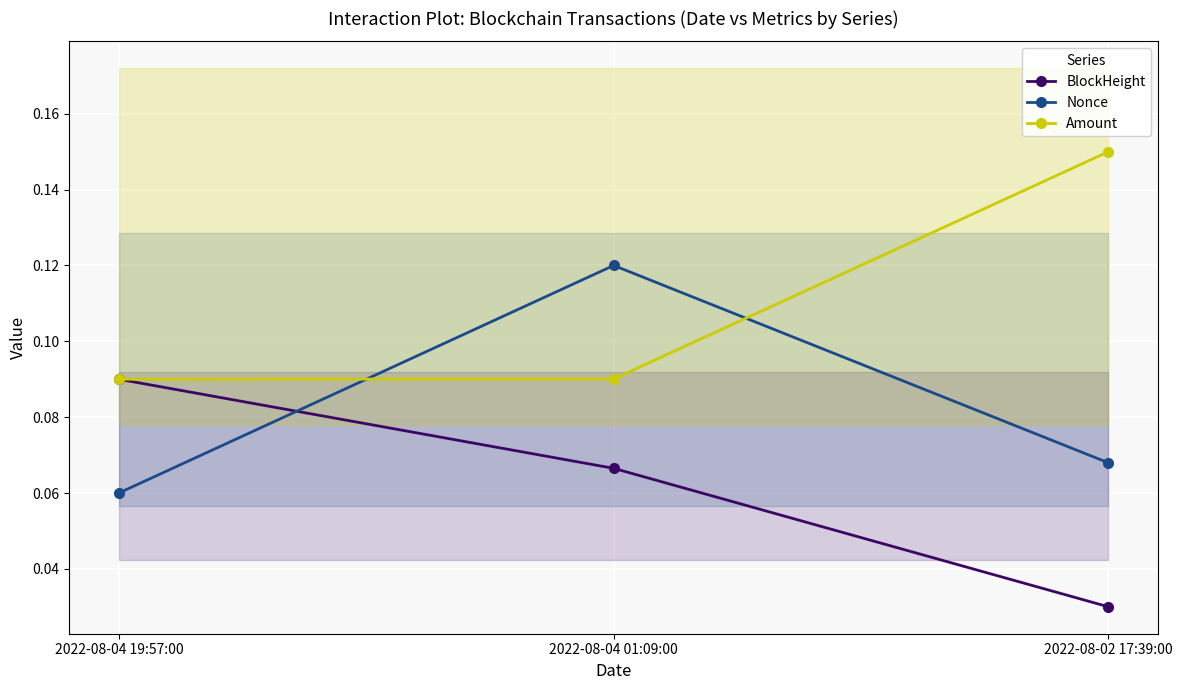

Which series has the largest range (max minus min)?

BlockHeight